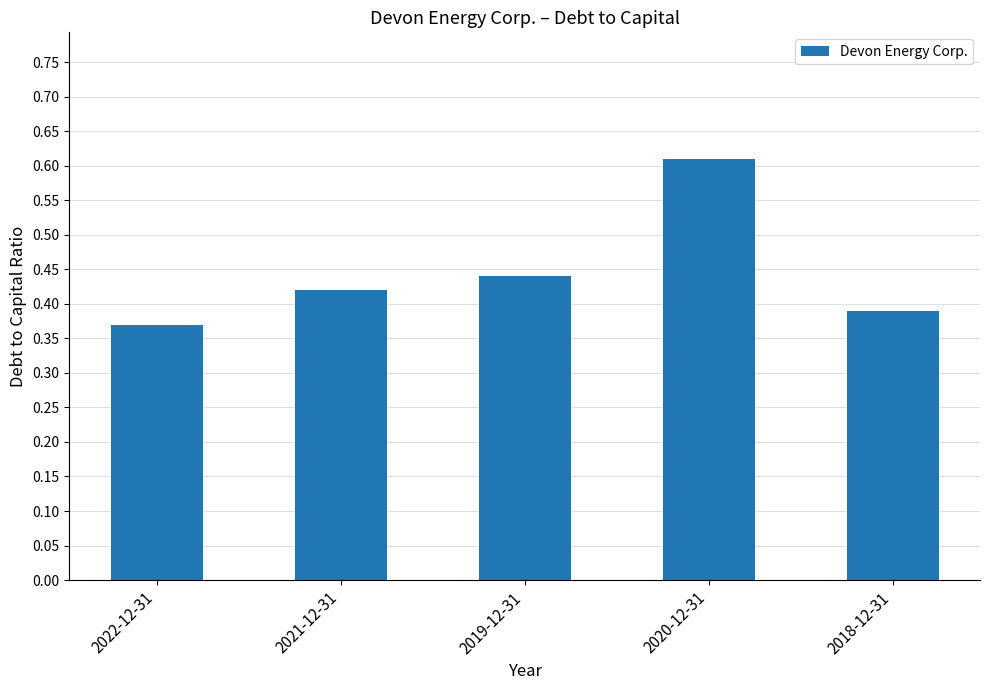

The value at 2021-12-31 is 0.2. True or false?

False